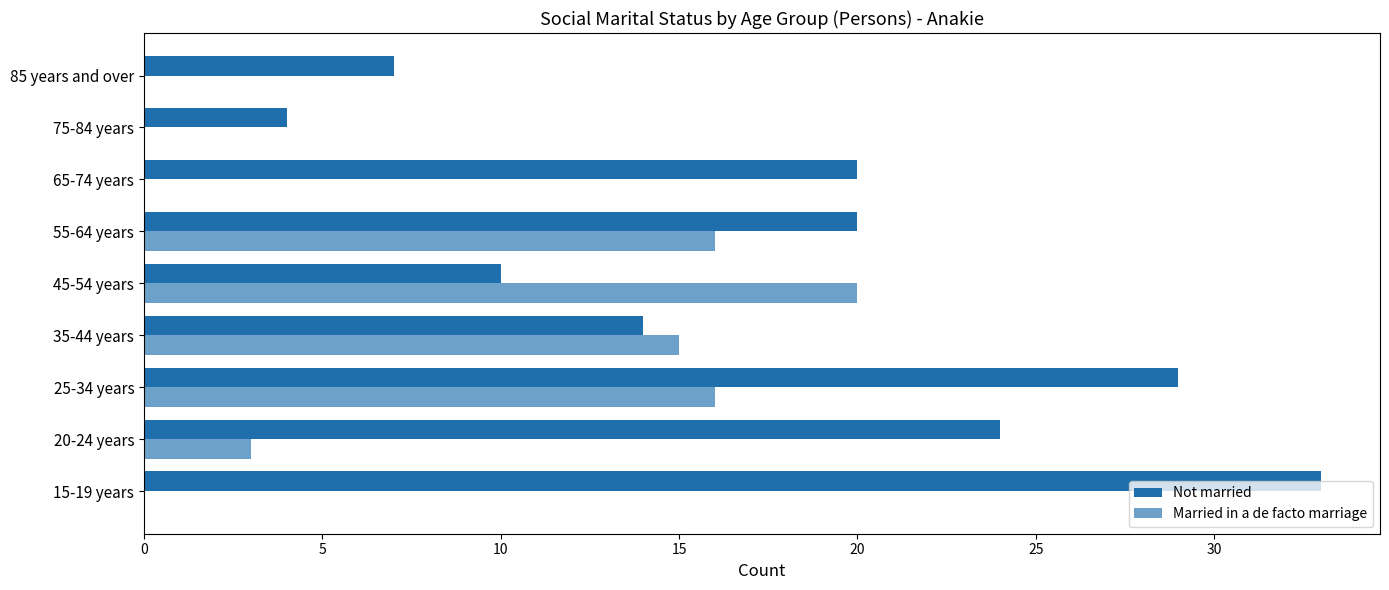

Which series has the widest spread of values?

Not married